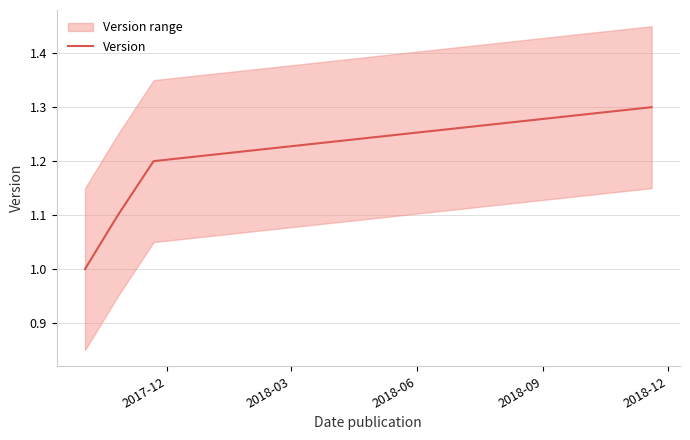

What is the minimum value for Version?

1.0